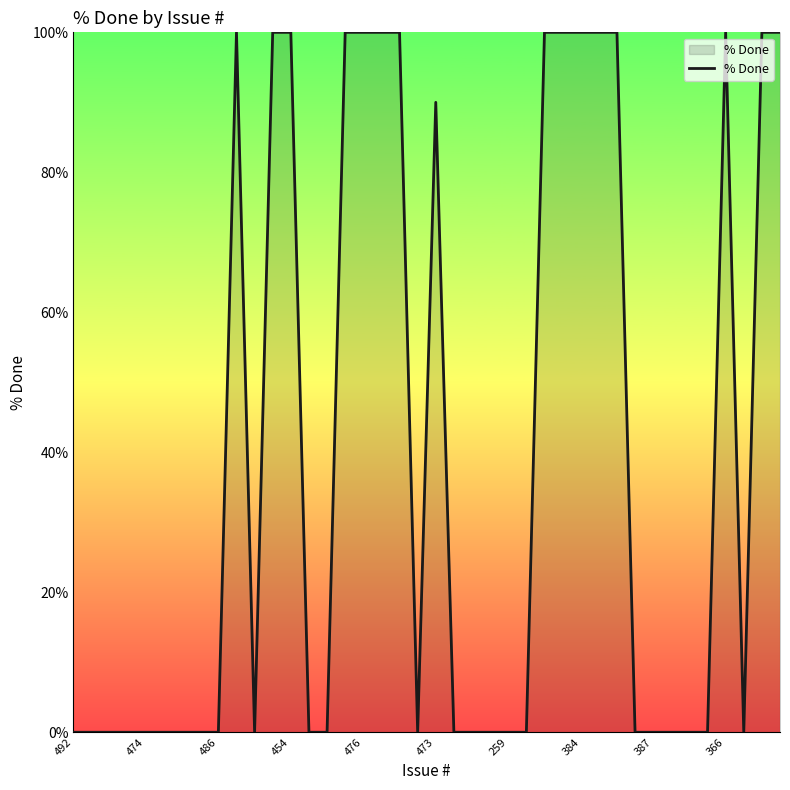

What is the maximum value shown in the chart?

100